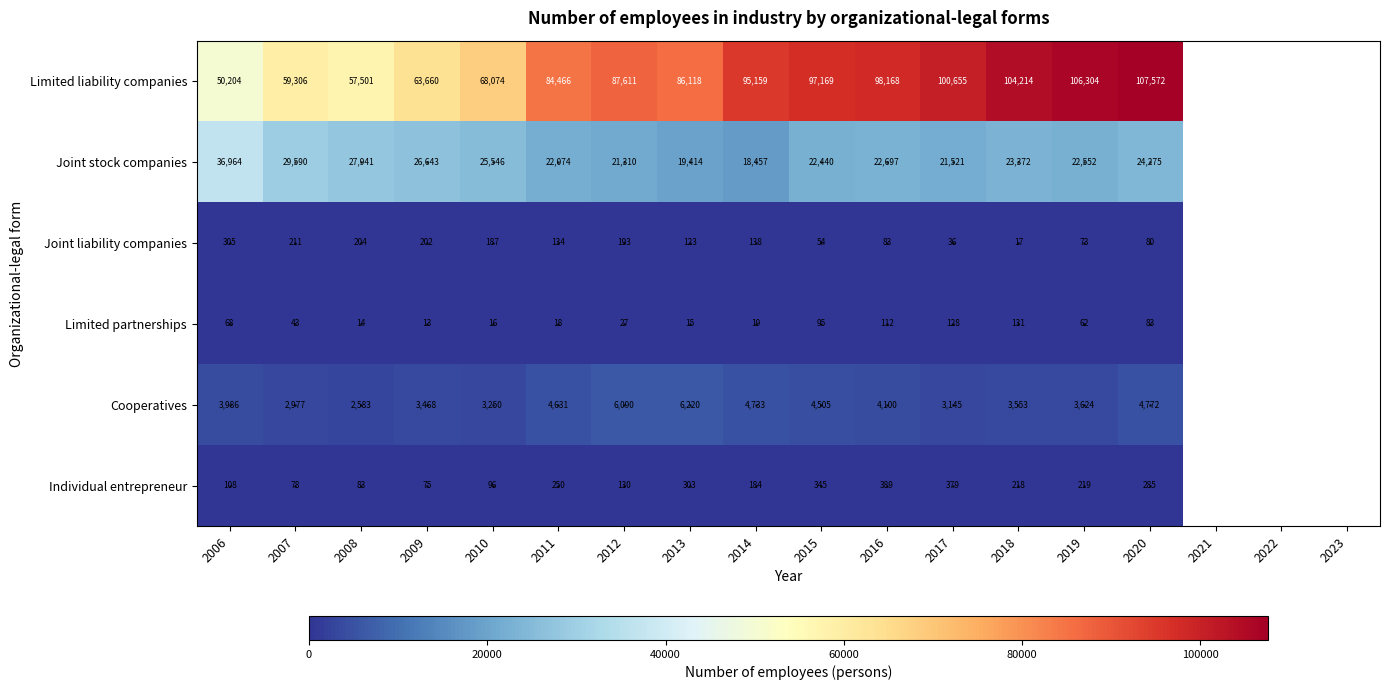

How many series are shown in this chart?

6